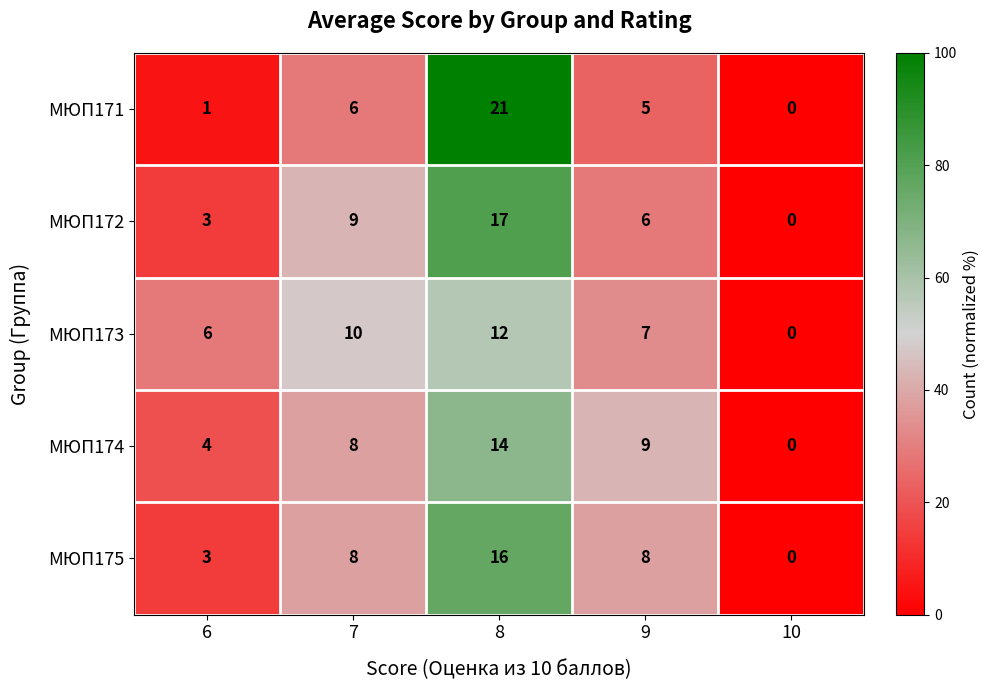

What is the difference between the maximum and minimum values in the МЮП171 series?

21